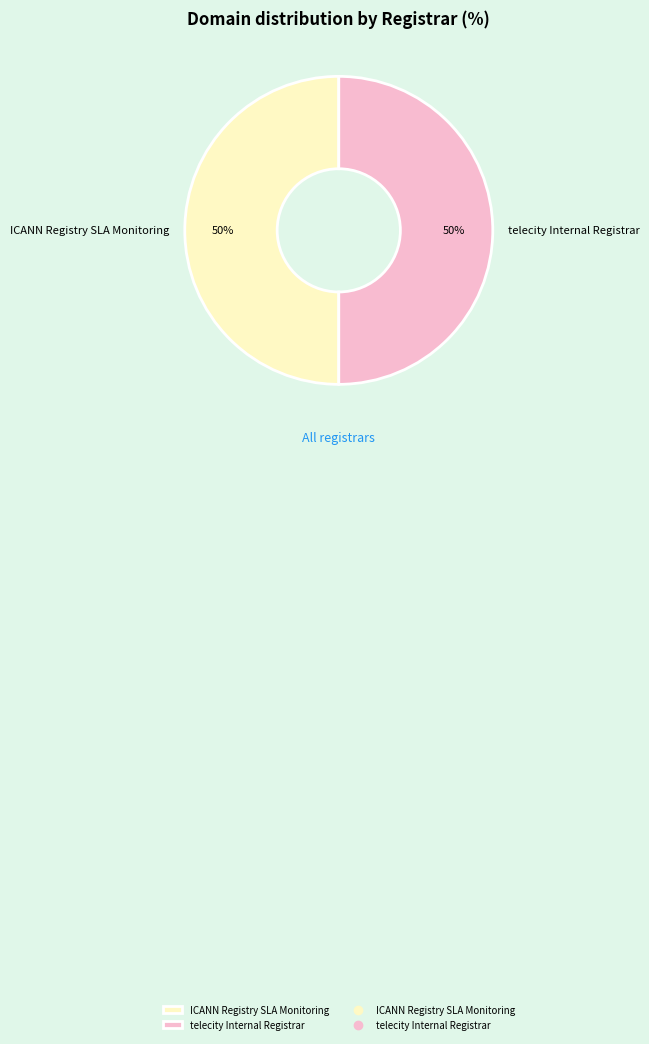

The telecity Internal Registrar slice represents 50% of the pie. True or false?

True